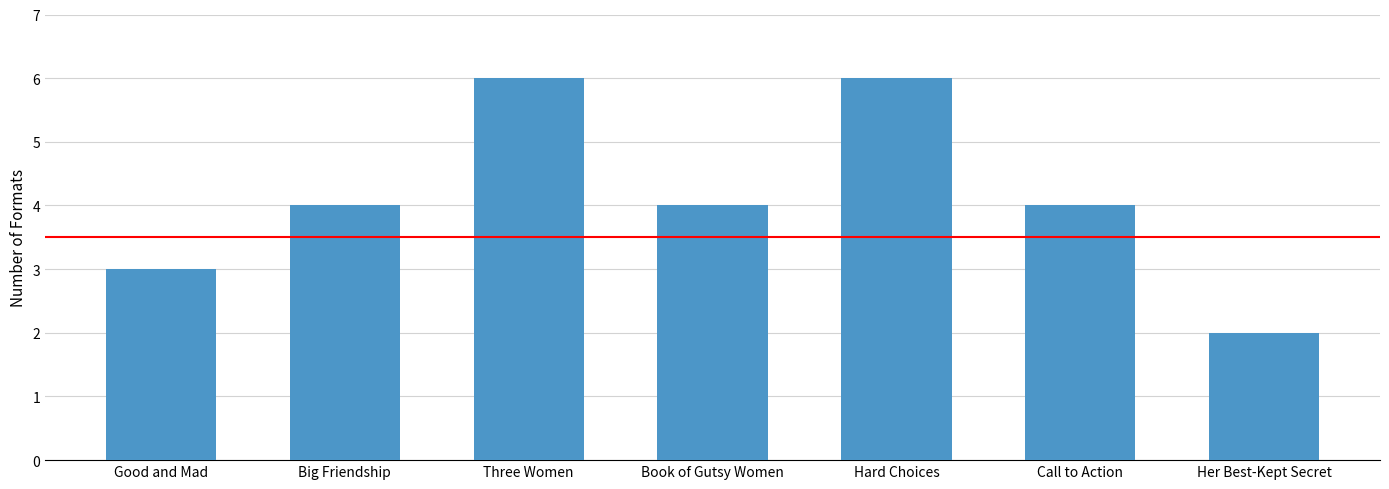

What is the change in value from Good and Mad to Call to Action?

+1